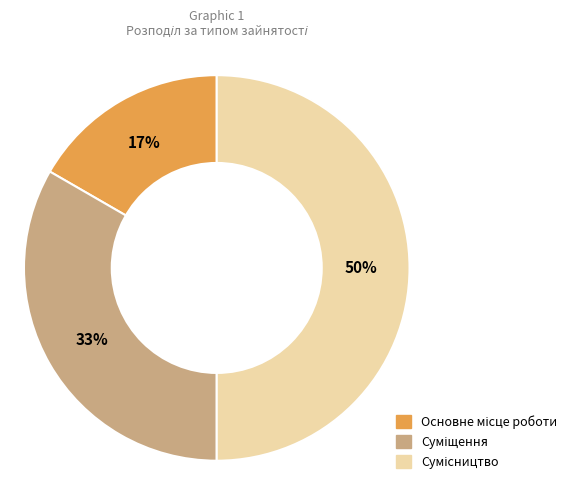

To the nearest percent, what is the average slice percentage?

33%